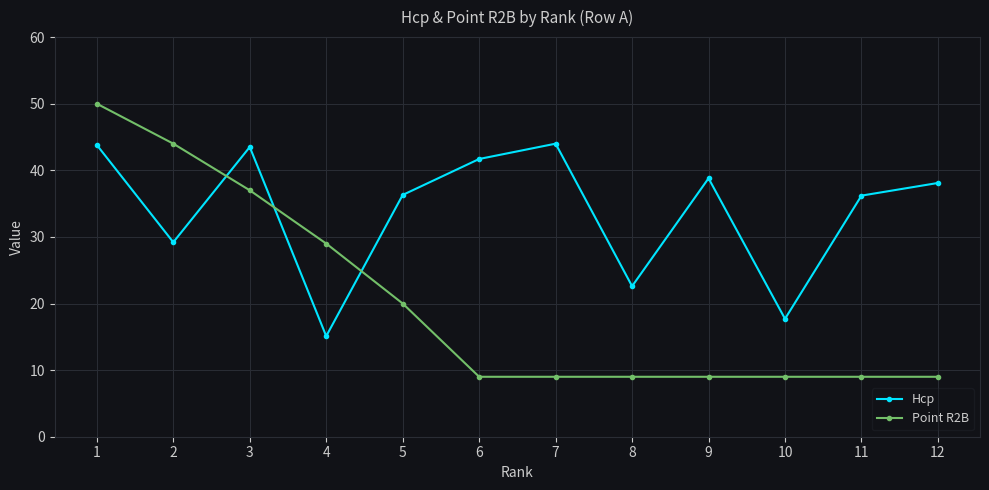

Is the value of Hcp at 10 greater than the value of Point R2B at 10?

Yes